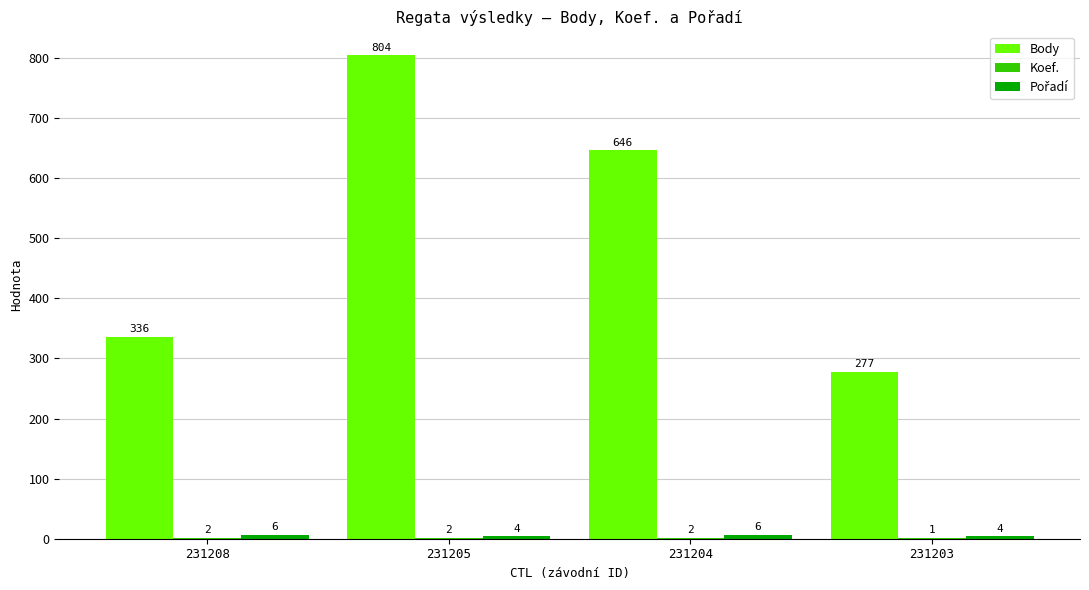

Which series changed the most between 231205 and 231203?

Body